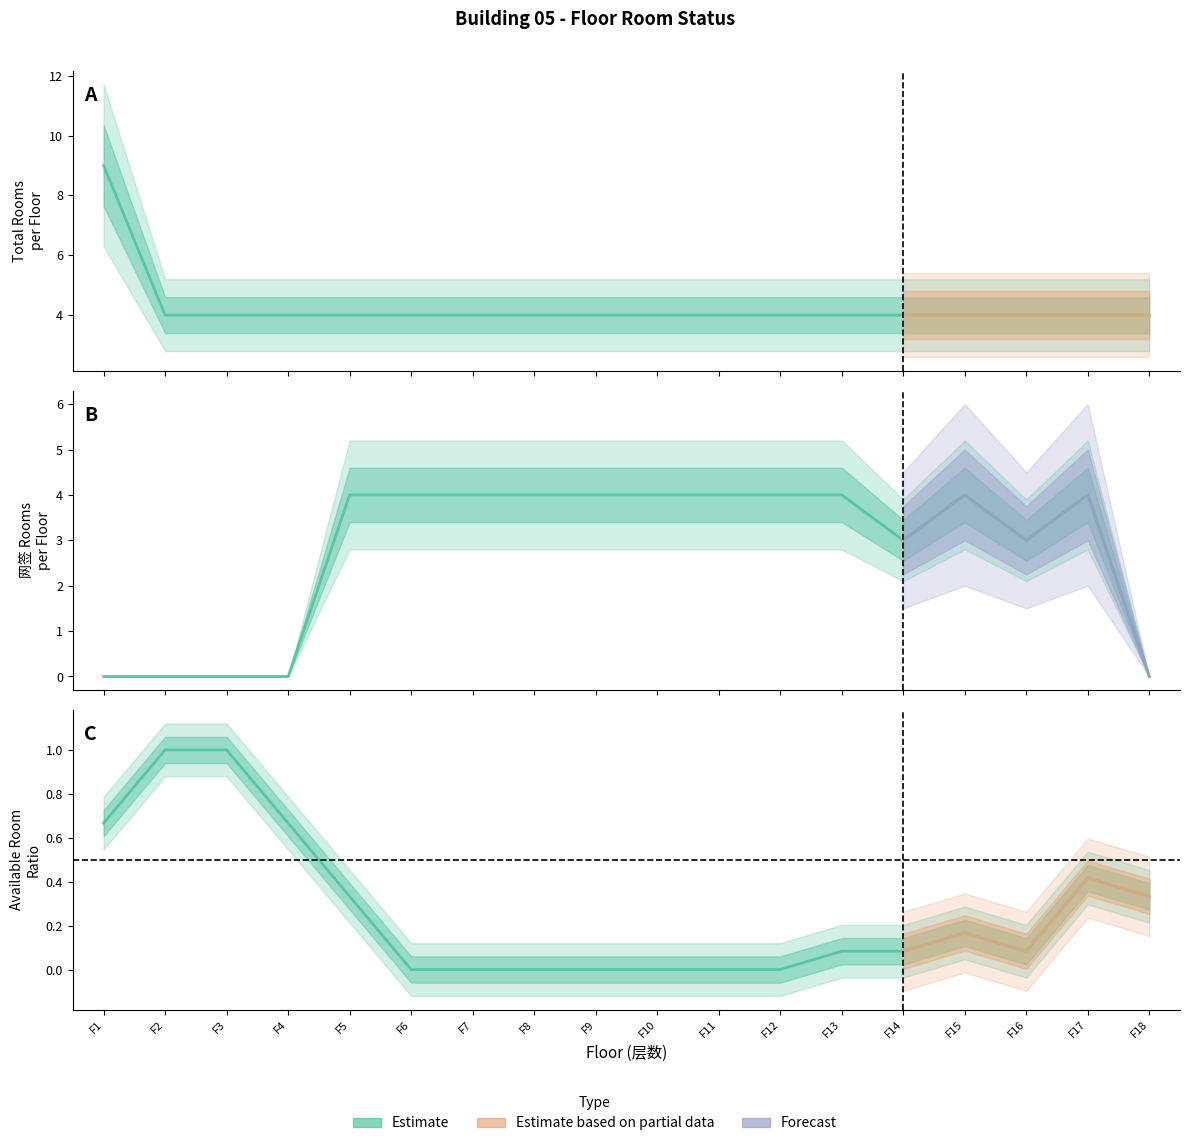

How many data points does each series have?

18